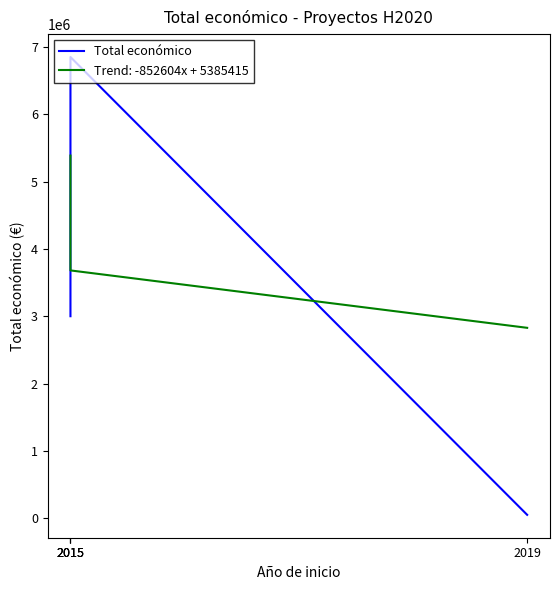

Reading left to right, extract all data points from this chart.

3000000	6526038	6850000	50000